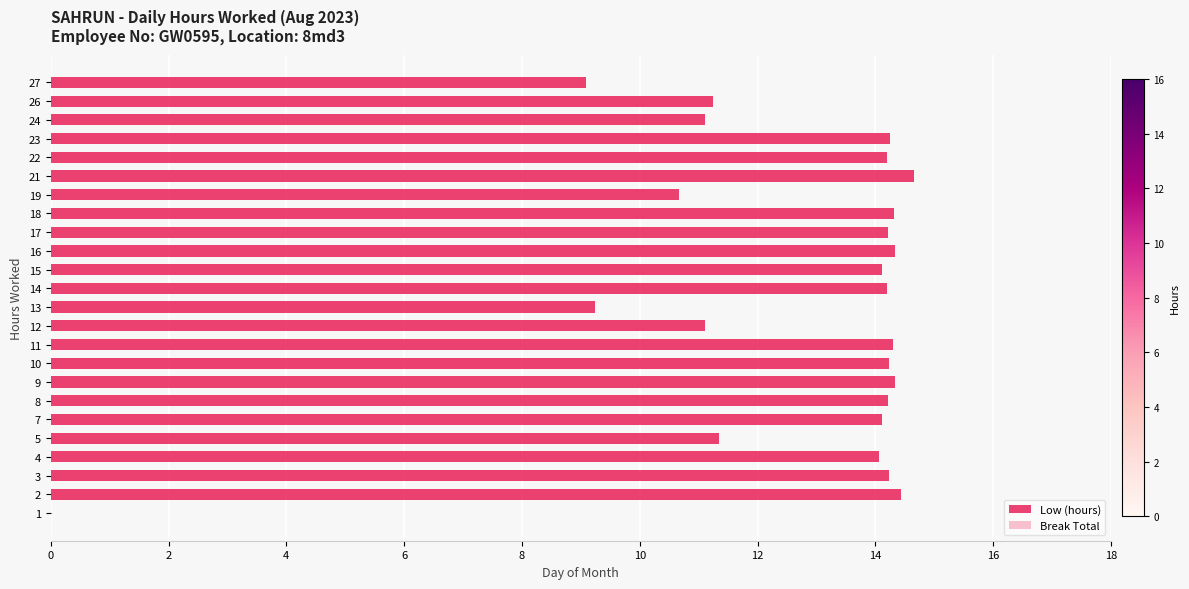

What is the change in value from 21 to 22?

-0.5